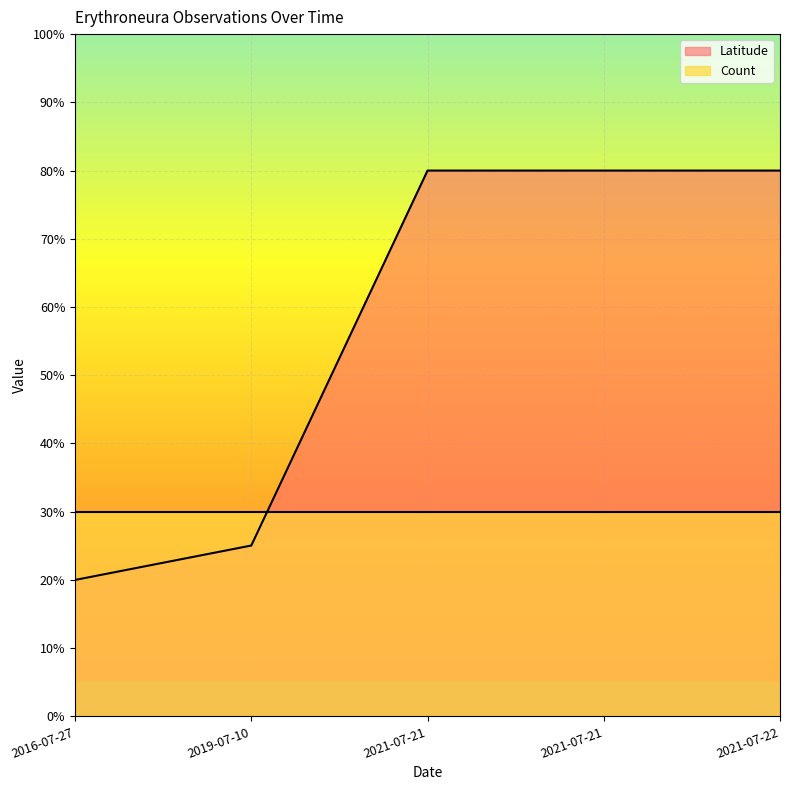

Which label corresponds to the smallest value in the chart?

2016-07-27